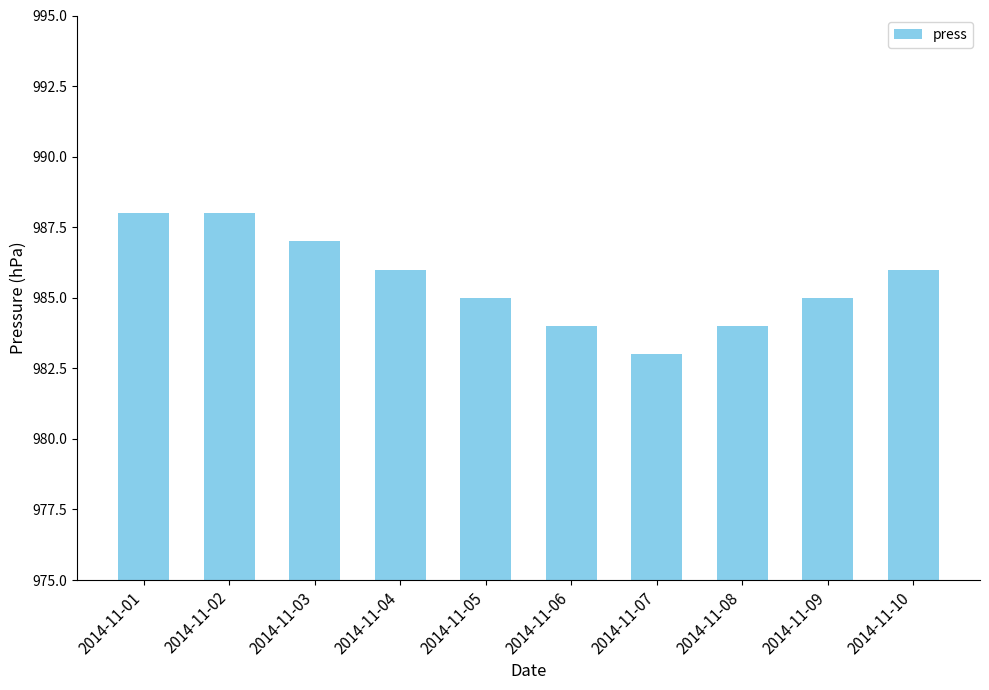

At which label does the data first exceed 986?

2014-11-01